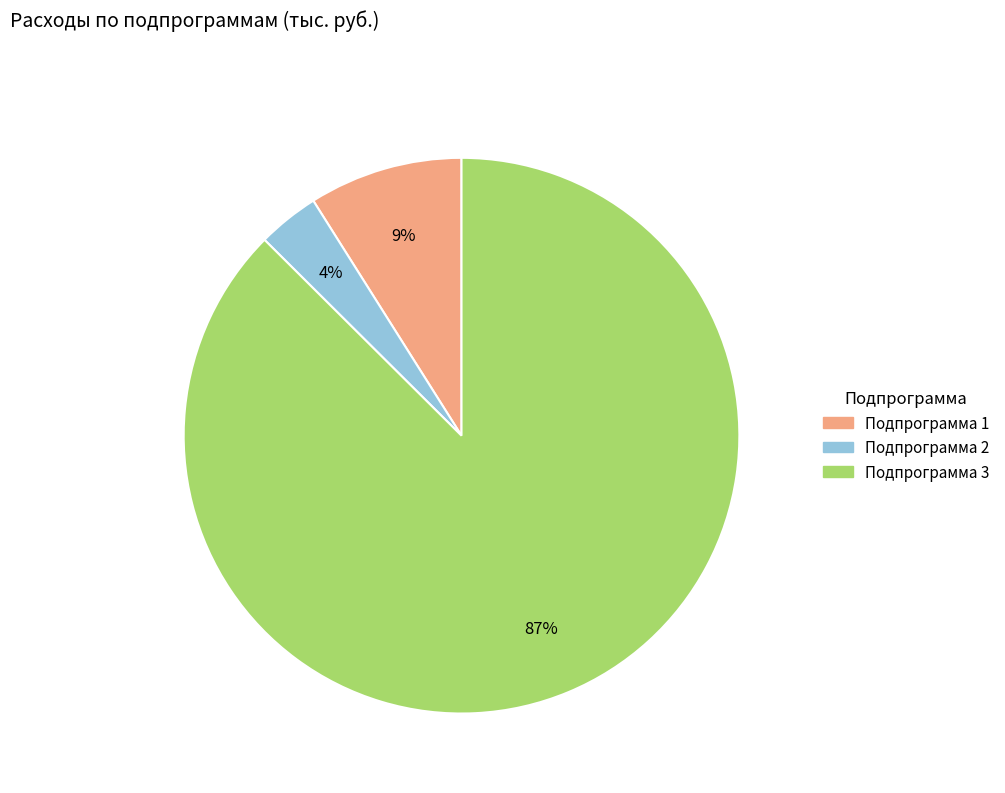

How many segments does this pie chart have?

3